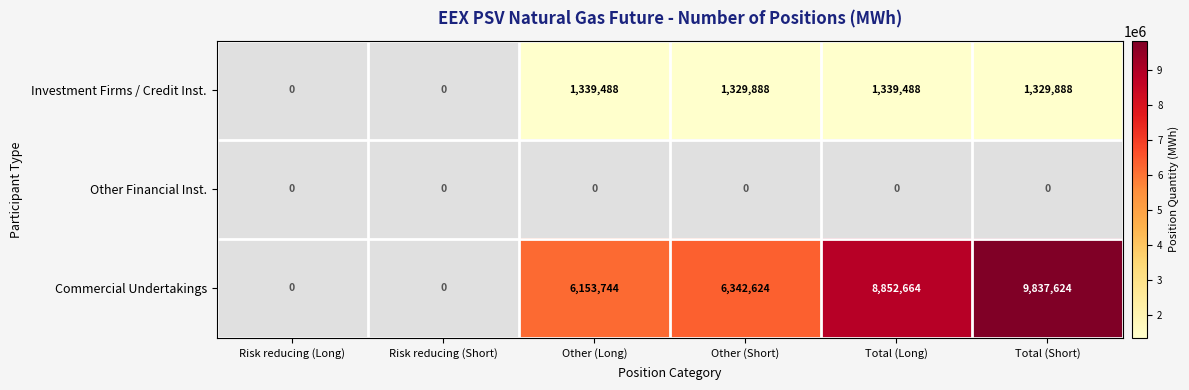

The Investment Firms / Credit Inst. series shows 1339488 at Total (Long). True or false?

True